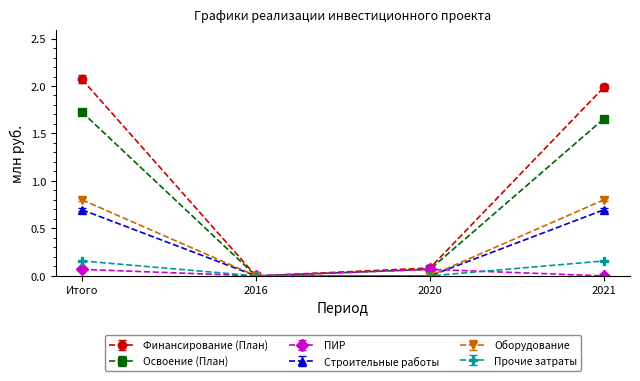

The Финансирование (План) series shows 1.0 at 2016. True or false?

False